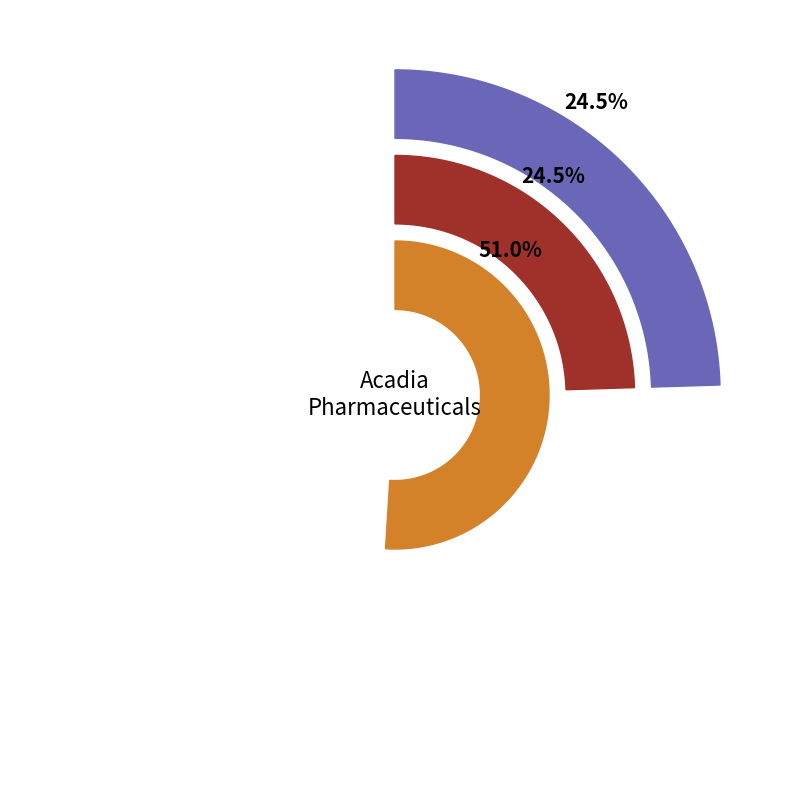

Does 63090066001 account for over 50% of the chart?

Yes